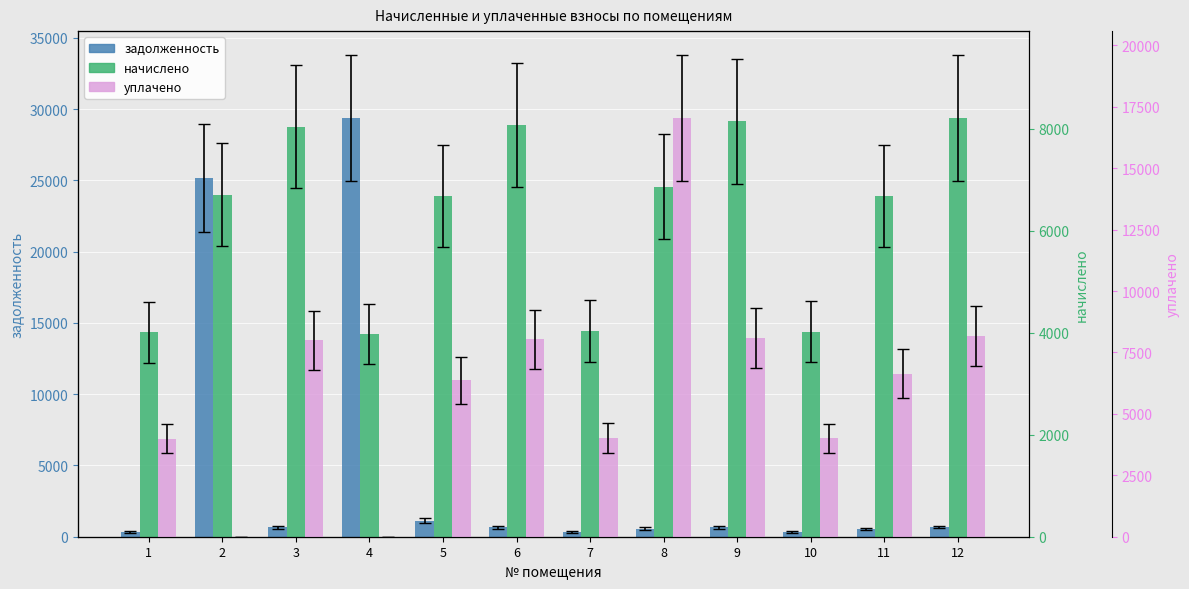

What is the total value across all series at 11?

13870.5